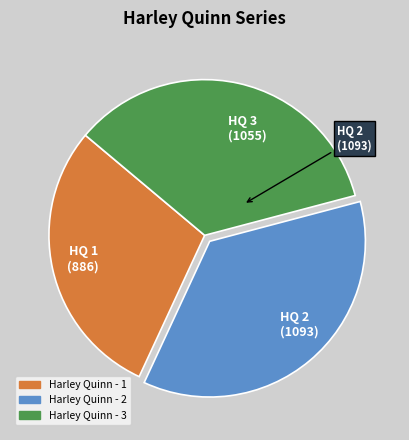

Is the sum of HQ 1 (886) and HQ 2 (1093) greater than half?

Yes